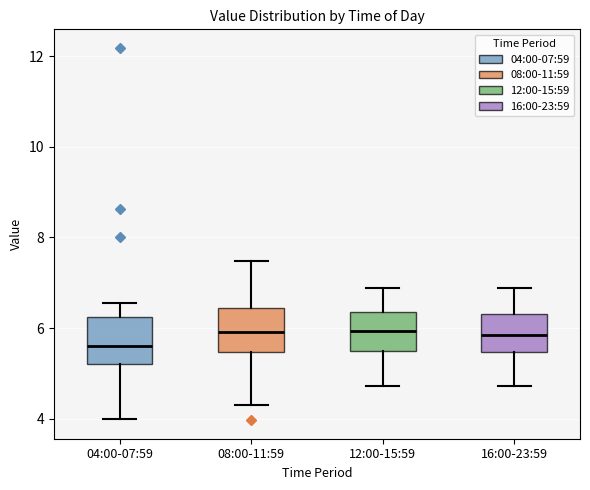

Where does the upper whisker of the box for 16:00-23:59 end on the y-axis? The values are not printed on the chart, so give them approximately, as read against the axis.

6.8